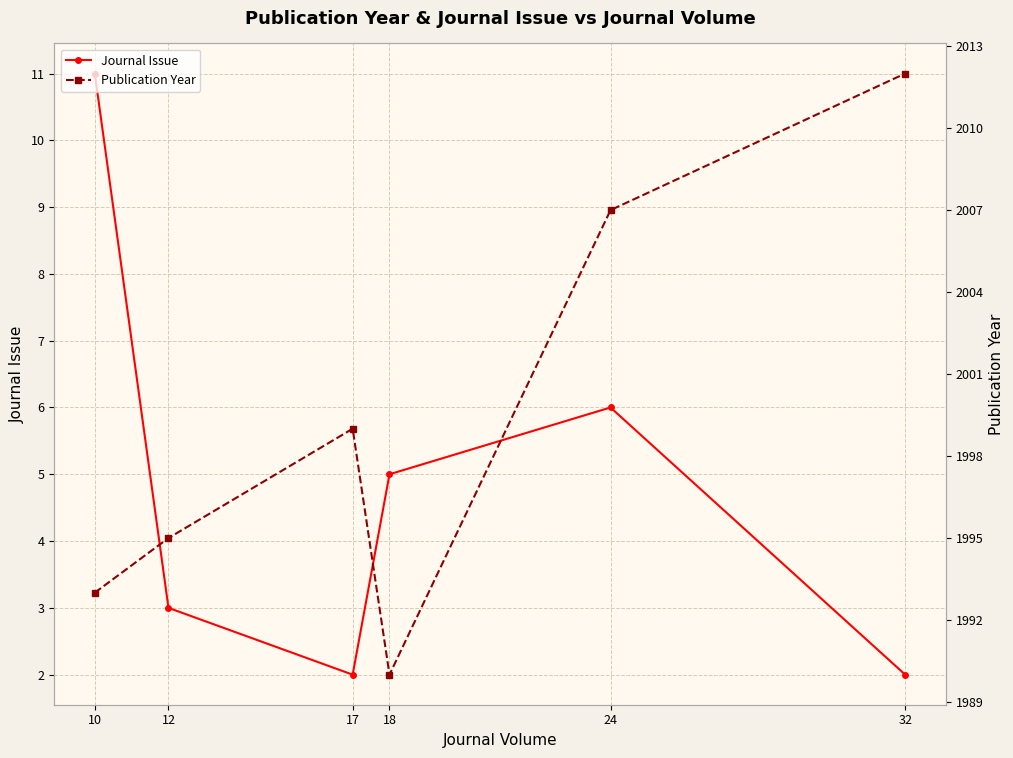

Reading right to left, what are all the values shown in this chart?

Journal Issue: 32=2	24=6	18=5	17=2	12=3	10=11
Publication Year: 32=2012	24=2007	18=1990	17=1999	12=1995	10=1993